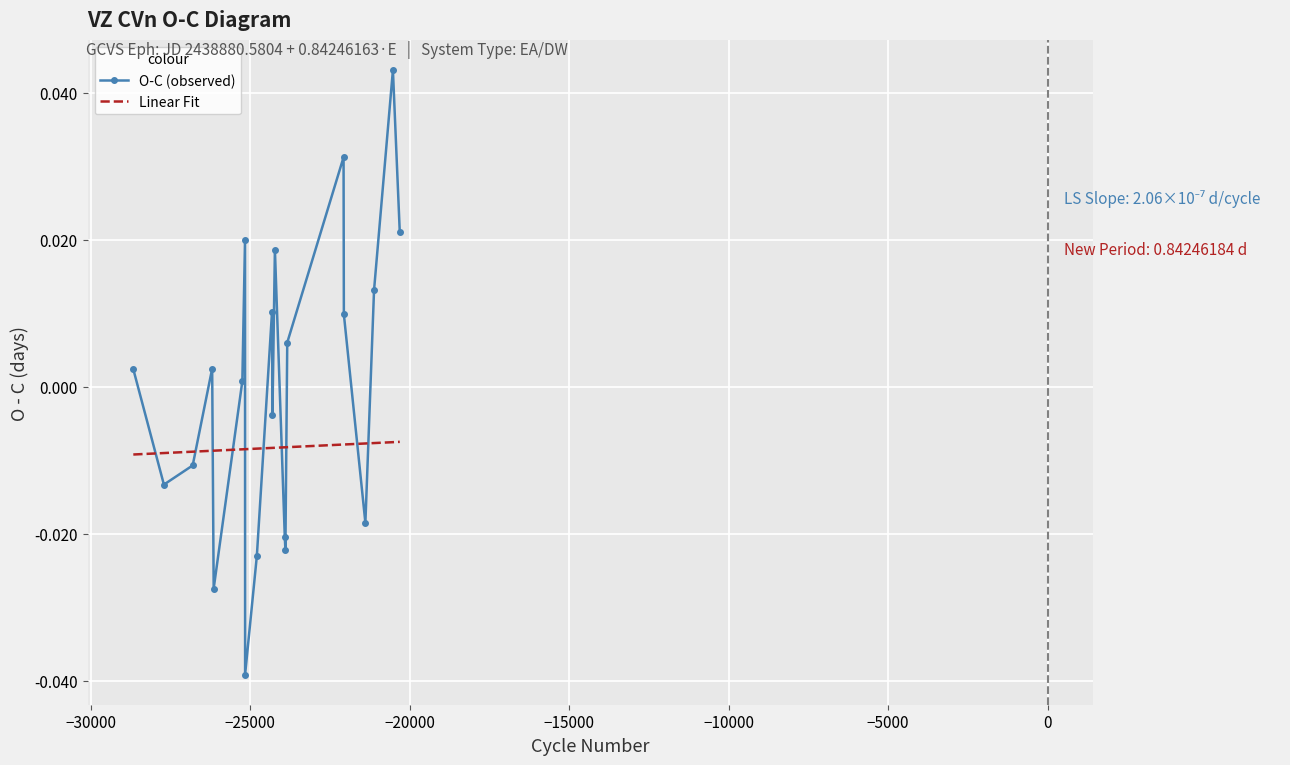

List the series in order of their peak value, highest first.

O-C (observed), Linear Fit